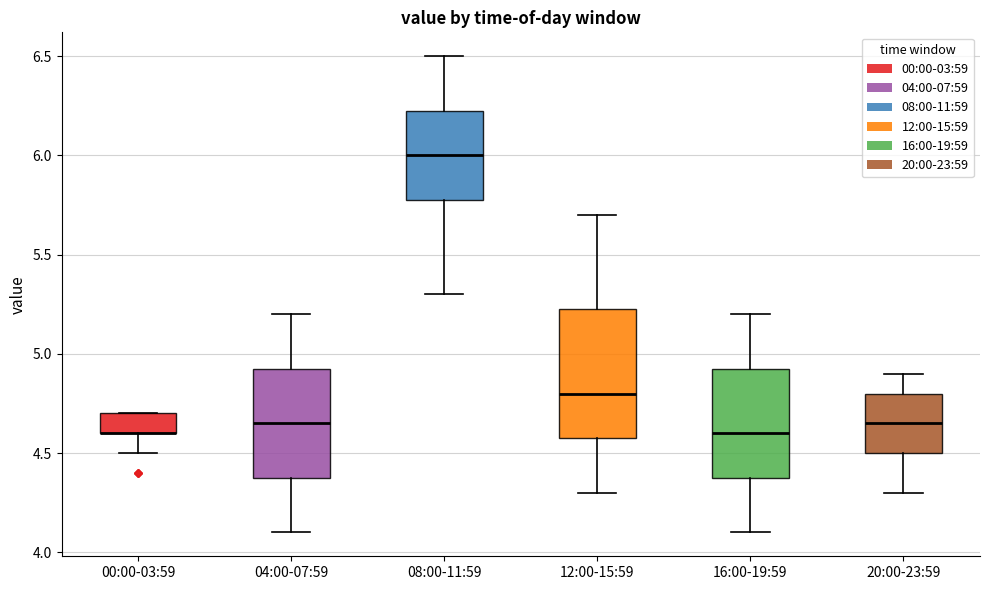

Reading left to right, read every box against the y-axis: the position of its median line, the range the box covers, and the ends of its whiskers. The values are not printed on the chart, so give them approximately, as read against the axis.

00:00-03:59: median 4.60 (drawn on the box's lower edge), box 4.60 to 4.70, whiskers 4.50 to 4.70
04:00-07:59: median 4.65, box 4.40 to 4.95, whiskers 4.10 to 5.20
08:00-11:59: median 6.00, box 5.80 to 6.25, whiskers 5.30 to 6.50
12:00-15:59: median 4.80, box 4.60 to 5.25, whiskers 4.30 to 5.70
16:00-19:59: median 4.60, box 4.40 to 4.95, whiskers 4.10 to 5.20
20:00-23:59: median 4.65, box 4.50 to 4.80, whiskers 4.30 to 4.90